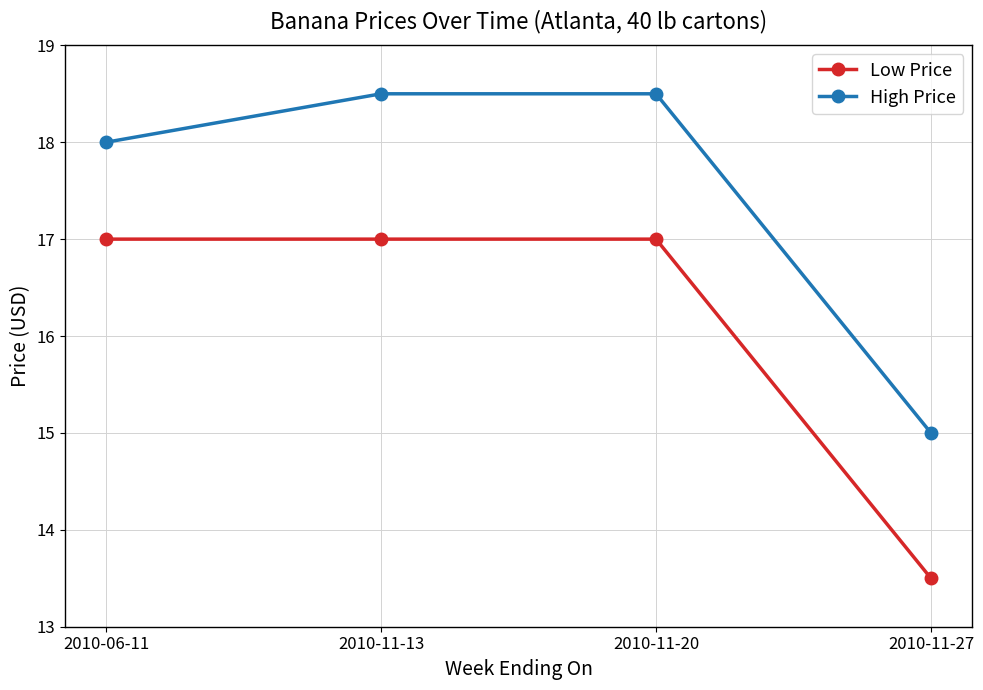

Reading left to right, list all the values displayed in this chart.

Low Price: 17.0	17.0	17.0	13.5
High Price: 18.0	18.5	18.5	15.0